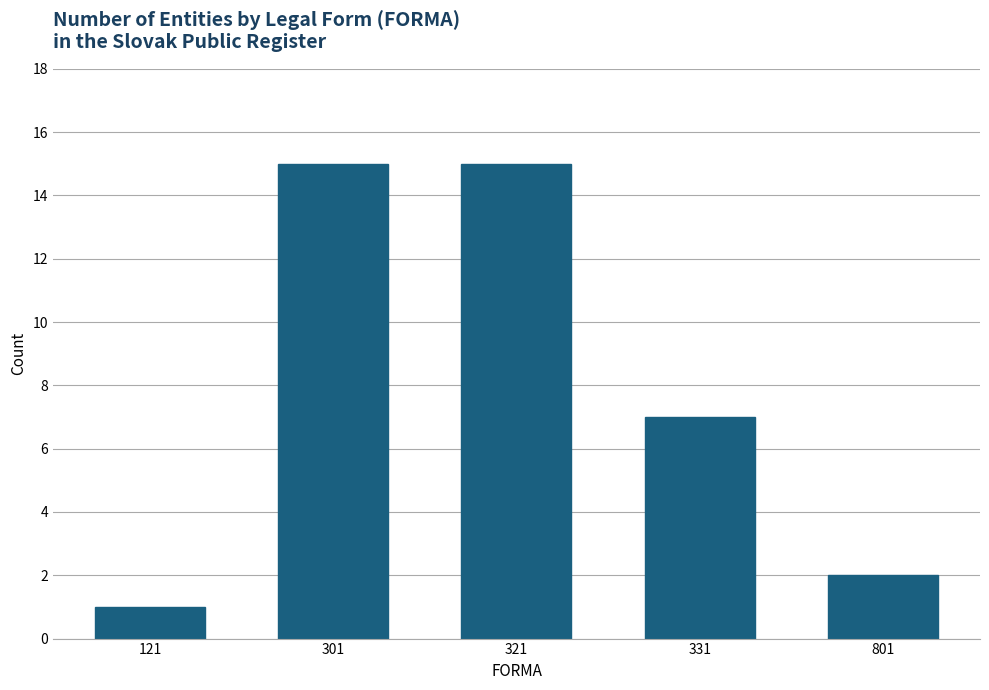

Reading right to left, list all the values displayed in this chart.

801=2	331=7	321=15	301=15	121=1